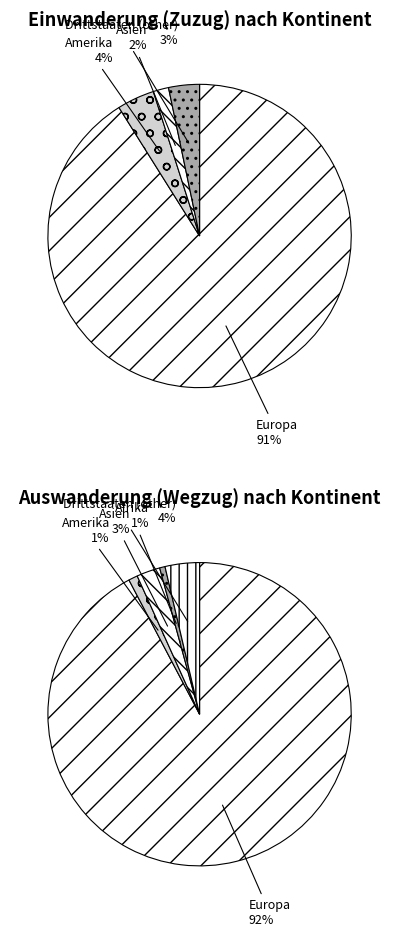

Which series has the widest spread of values?

Auswanderung (Wegzug)